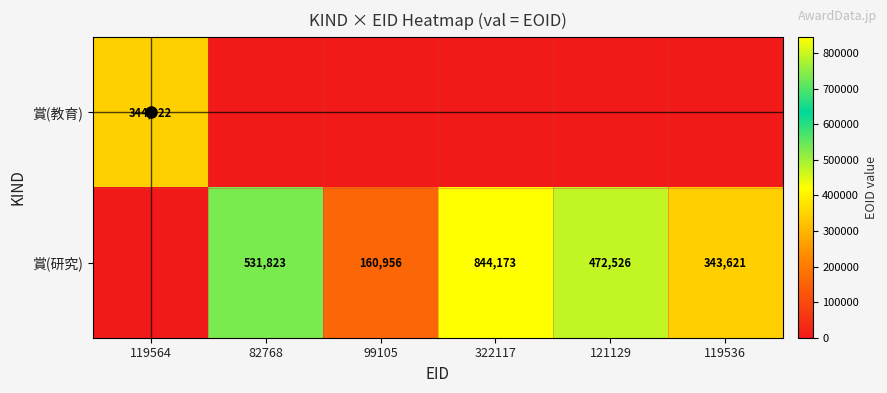

Between 322117 and 119536, which is larger?

322117